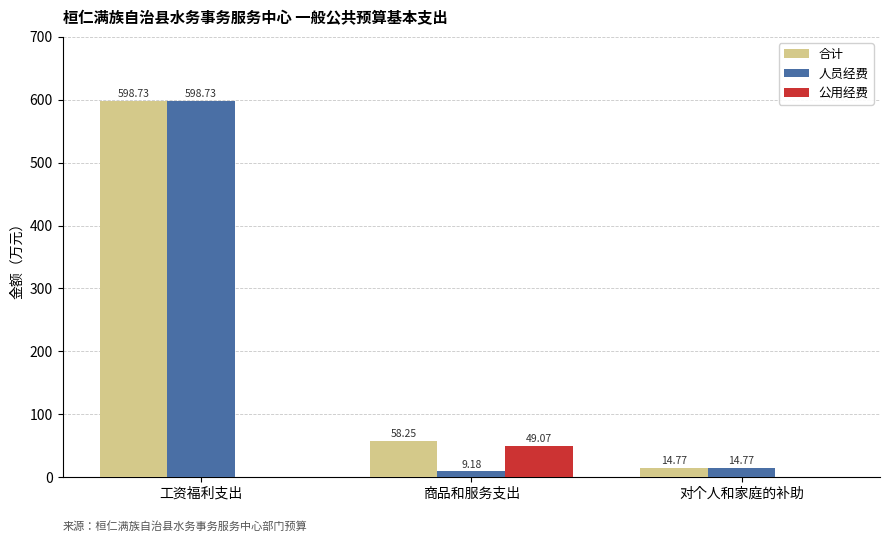

What are all the series names shown in the legend?

合计, 人员经费, 公用经费